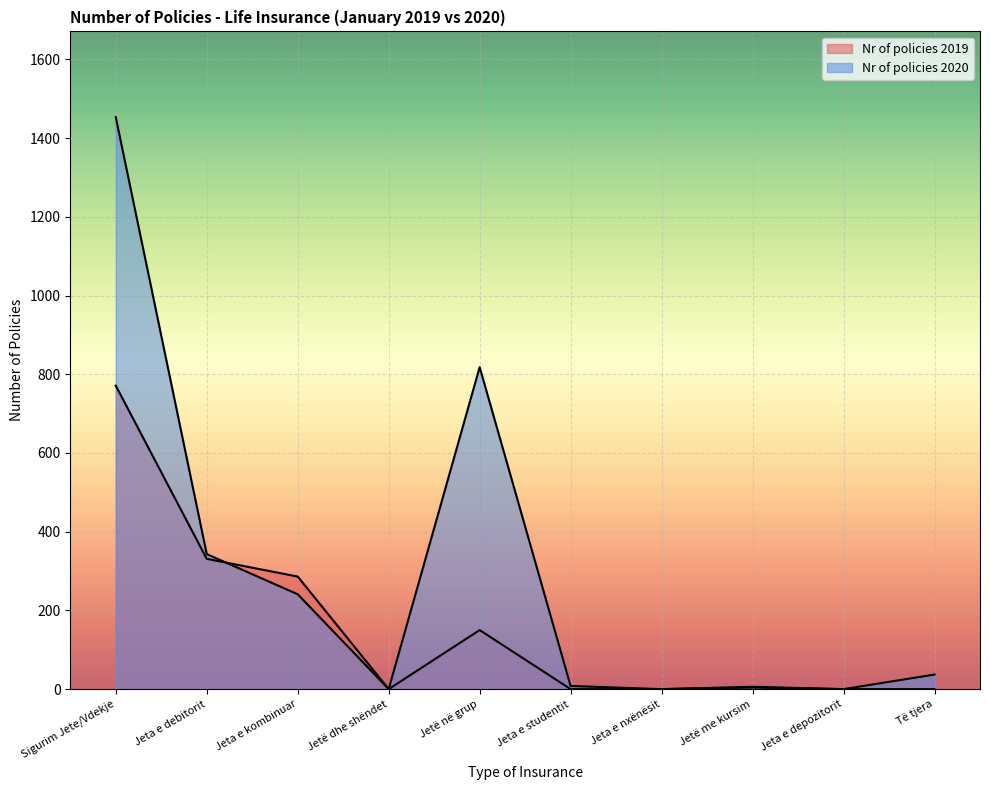

Is the value of Nr of policies 2020 at Jetë dhe shëndet greater than the value of Nr of policies 2019 at Jeta e depozitorit?

No